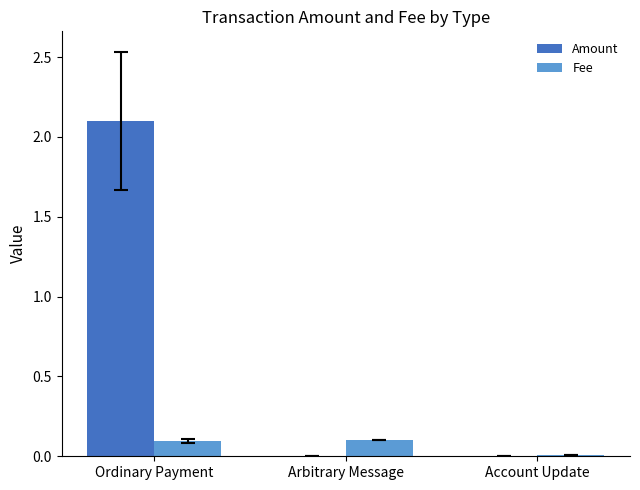

What is the average value of the Amount series?

0.7